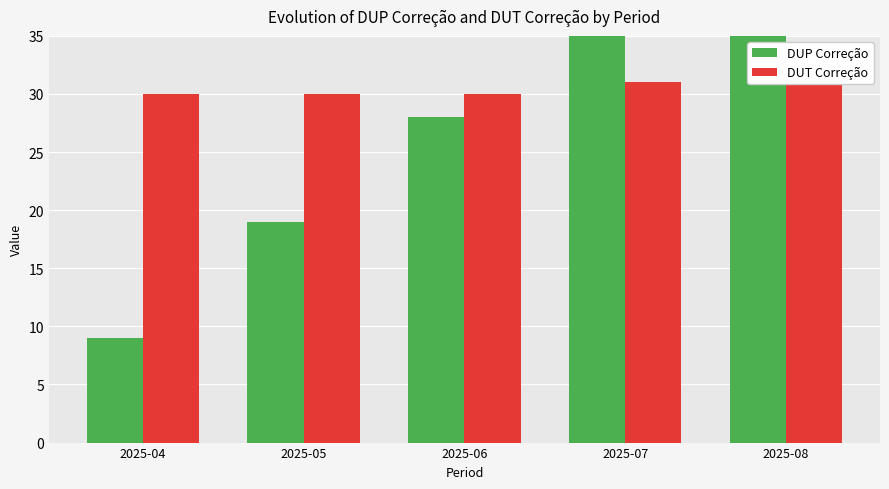

Which series has the largest total across all categories?

DUT Correção